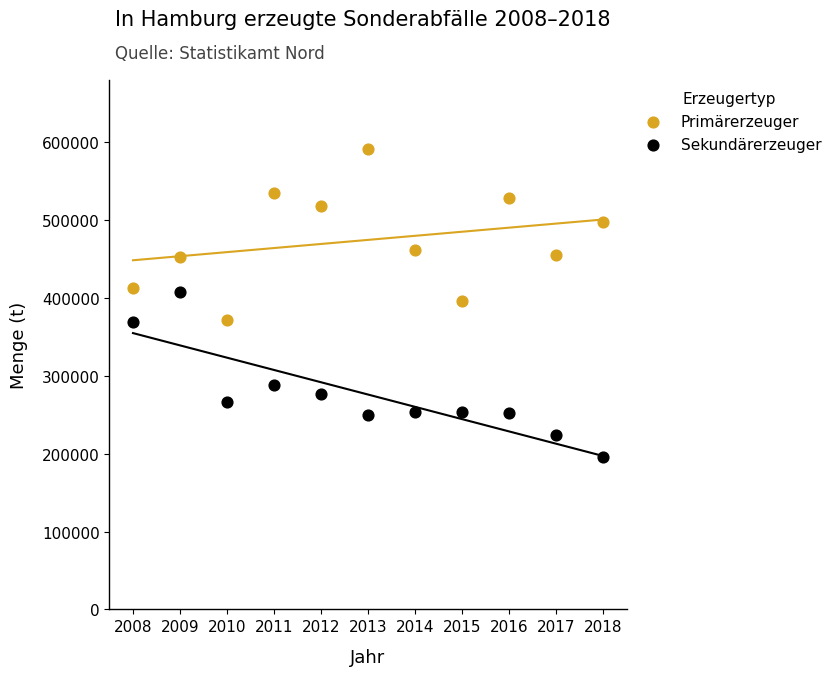

What are all the series names shown in the legend?

Primärerzeuger, Sekundärerzeuger